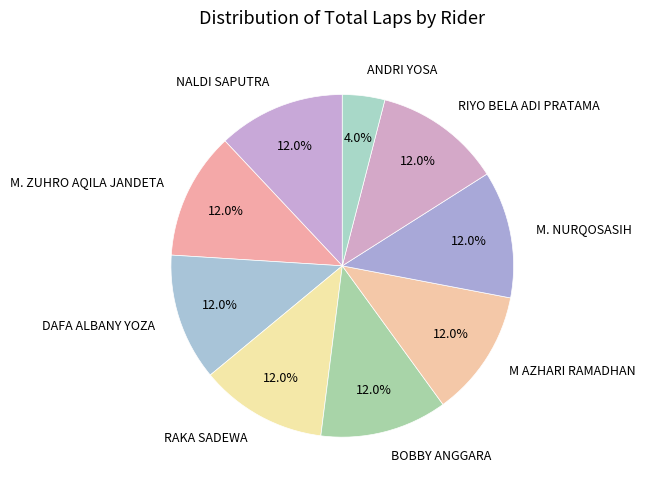

Is it true that BOBBY ANGGARA is 1% of the pie?

False